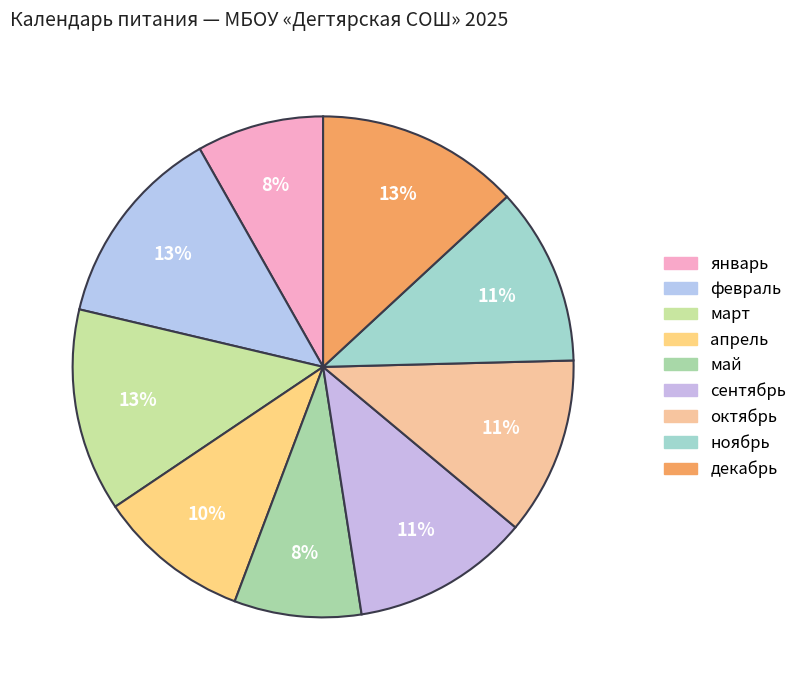

To the nearest percent, what is the difference between the largest and smallest slice percentages?

5%